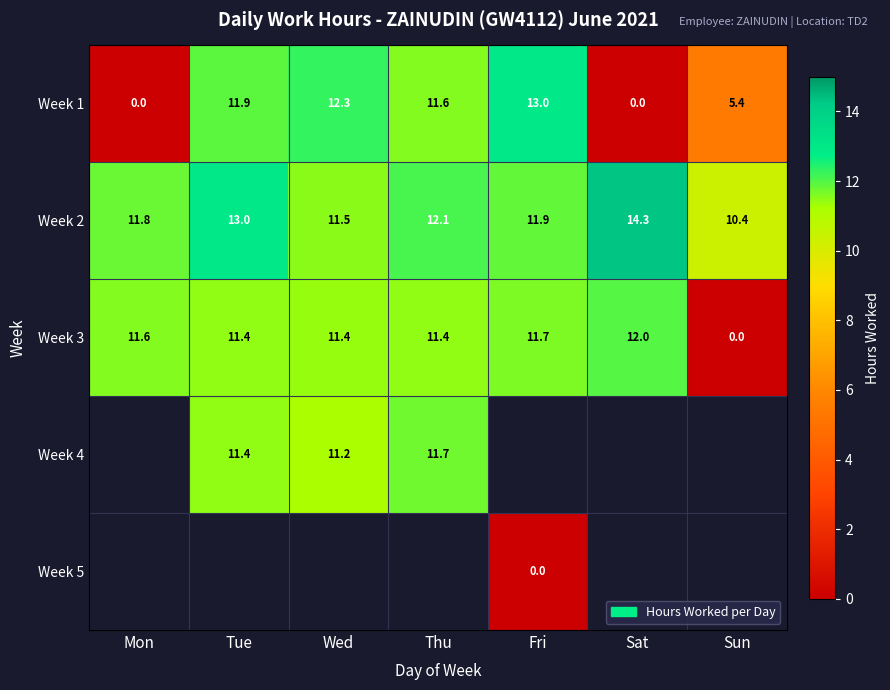

The value of Week 1 at Fri is 18.5. True or false?

False